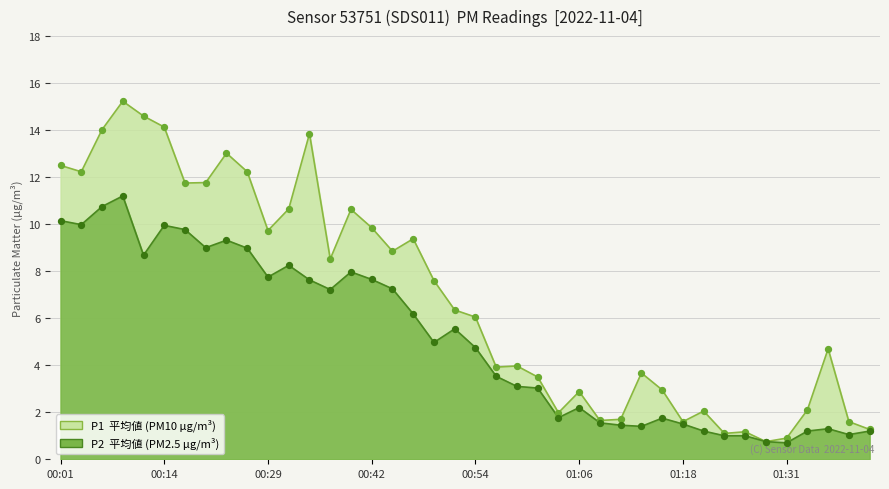

Which series has the widest spread of Y values?

P1